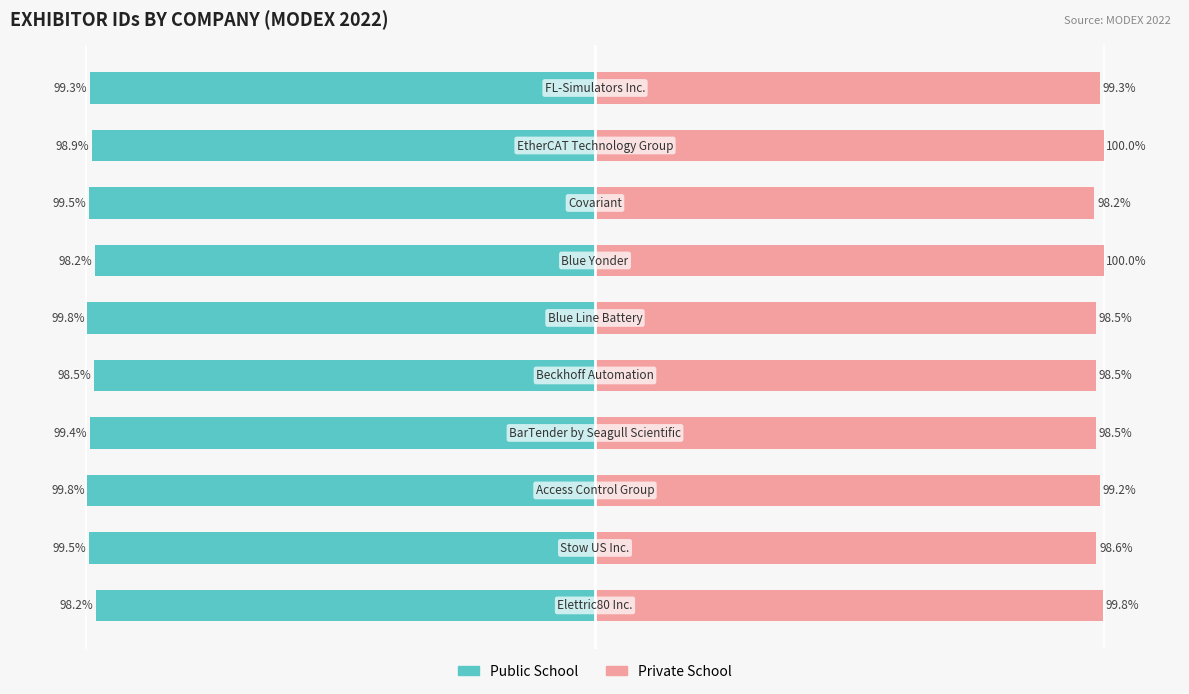

How many groups of bars are there?

10